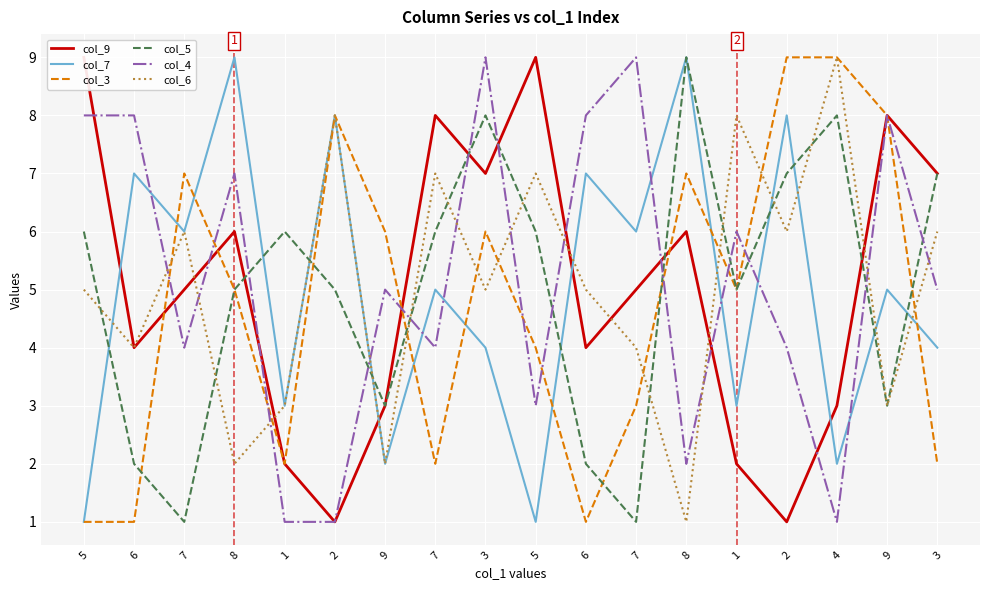

What is the sum of all col_9 values?

90